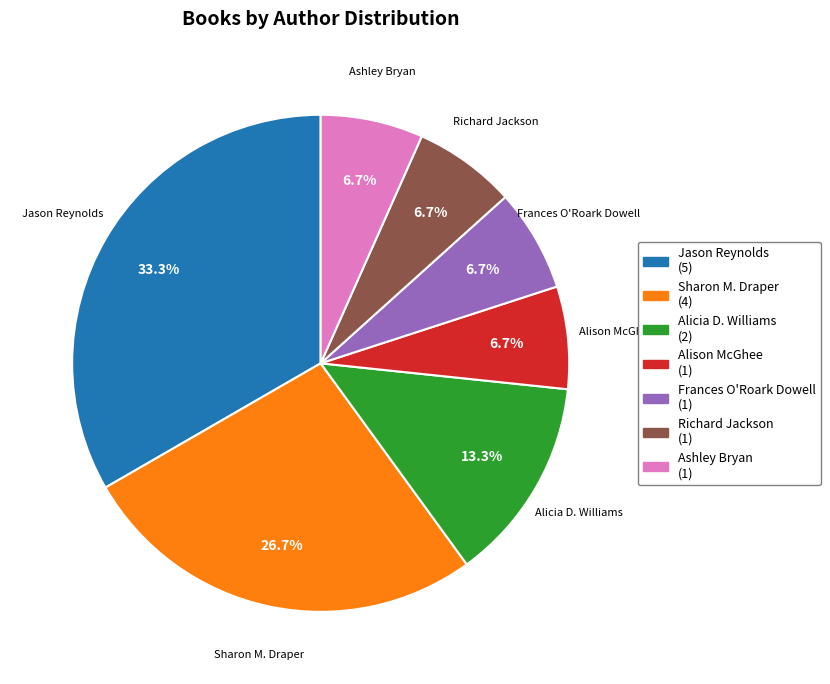

Does any single category account for the majority?

No